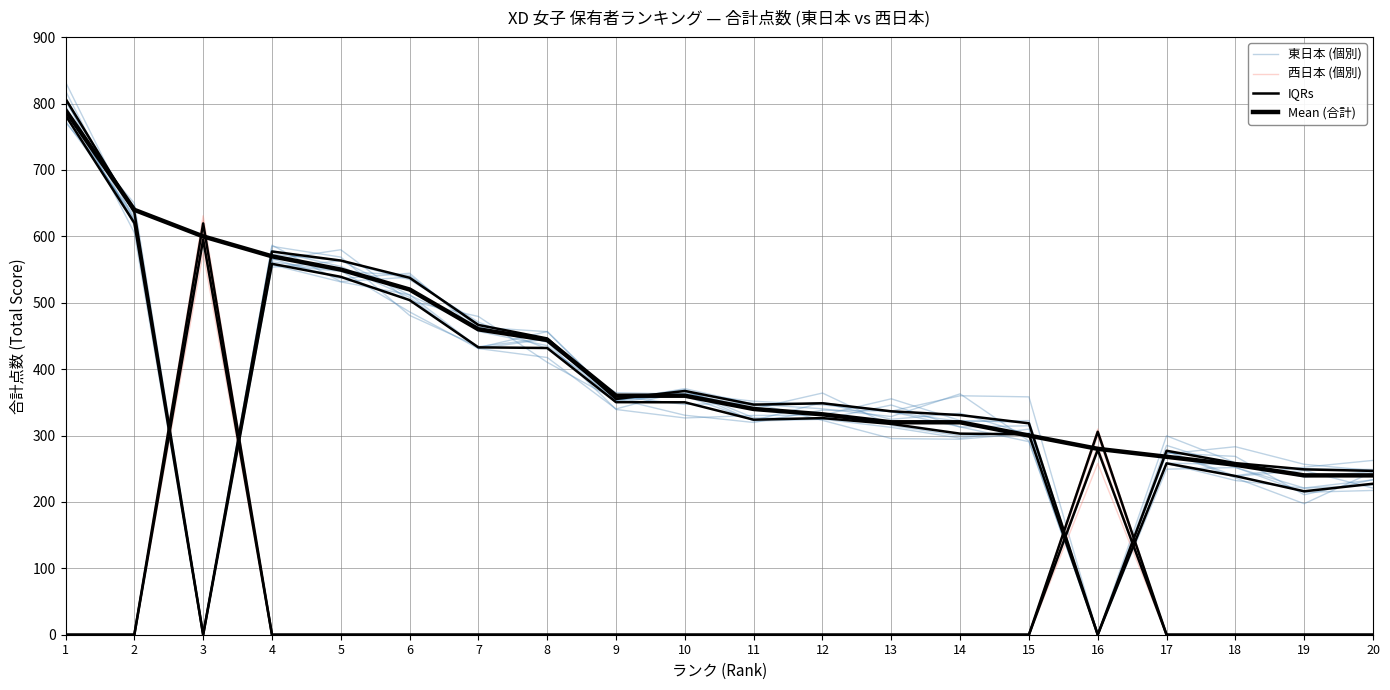

What is the difference between the Mean (合計) values at 18 and 13?

64.0